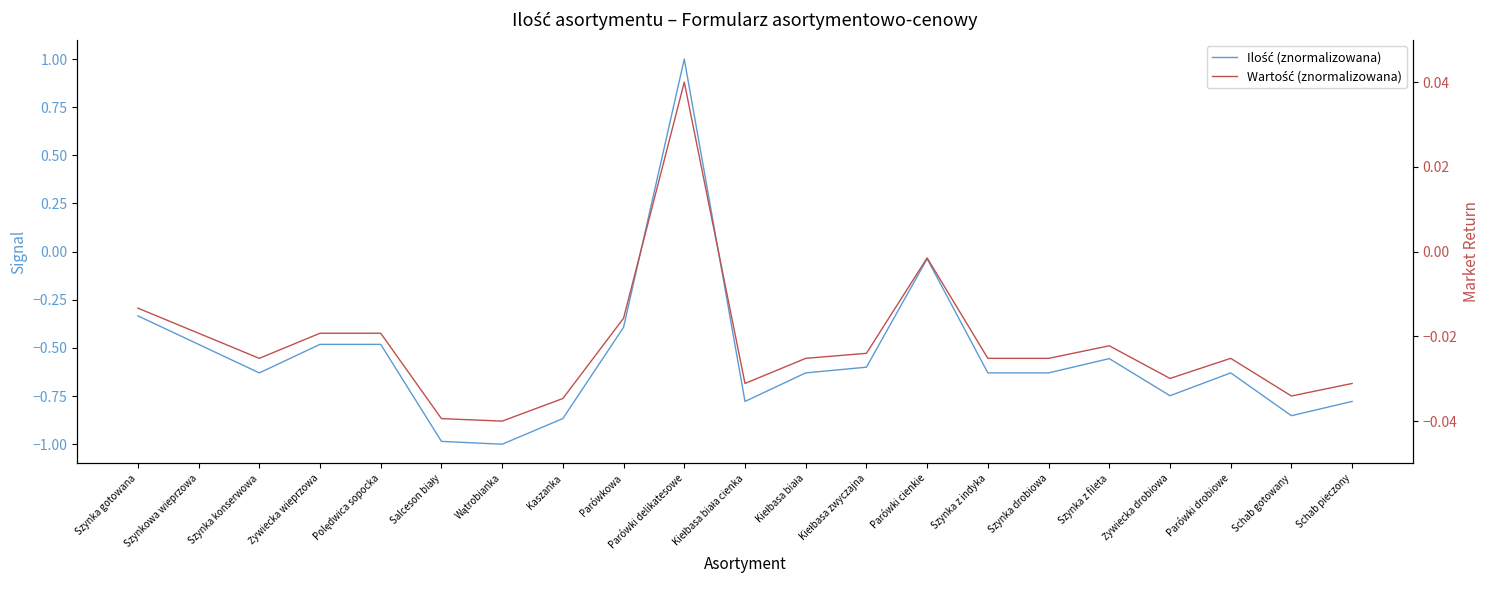

Reading left to right, list all the values displayed in this chart.

Ilość (znormalizowana): -0.3	-0.5	-0.6	-0.5	-0.5	-1.0	-1.0	-0.9	-0.4	1.0	-0.8	-0.6	-0.6	-0.0	-0.6	-0.6	-0.6	-0.7	-0.6	-0.9	-0.8
Wartość (znormalizowana): -0.0	-0.0	-0.0	-0.0	-0.0	-0.0	-0.0	-0.0	-0.0	0.0	-0.0	-0.0	-0.0	-0.0	-0.0	-0.0	-0.0	-0.0	-0.0	-0.0	-0.0